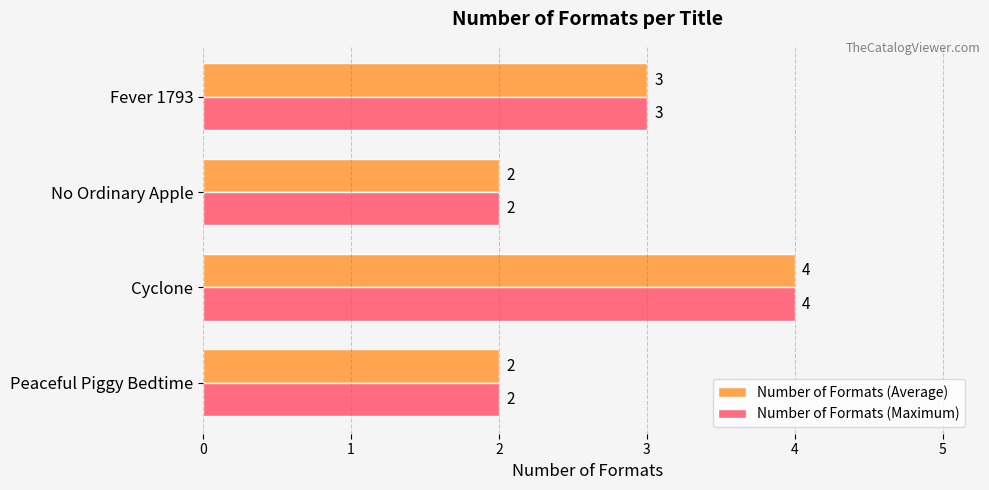

What is the average value of the Number of Formats (Maximum) series?

3